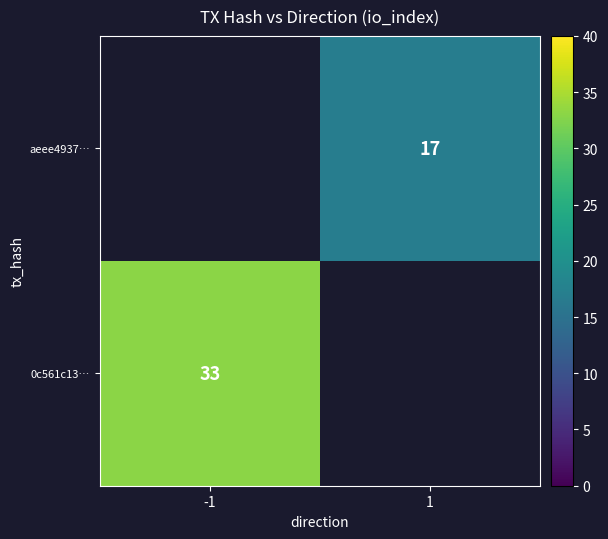

The aeee4937… series shows 17 at 1. True or false?

True